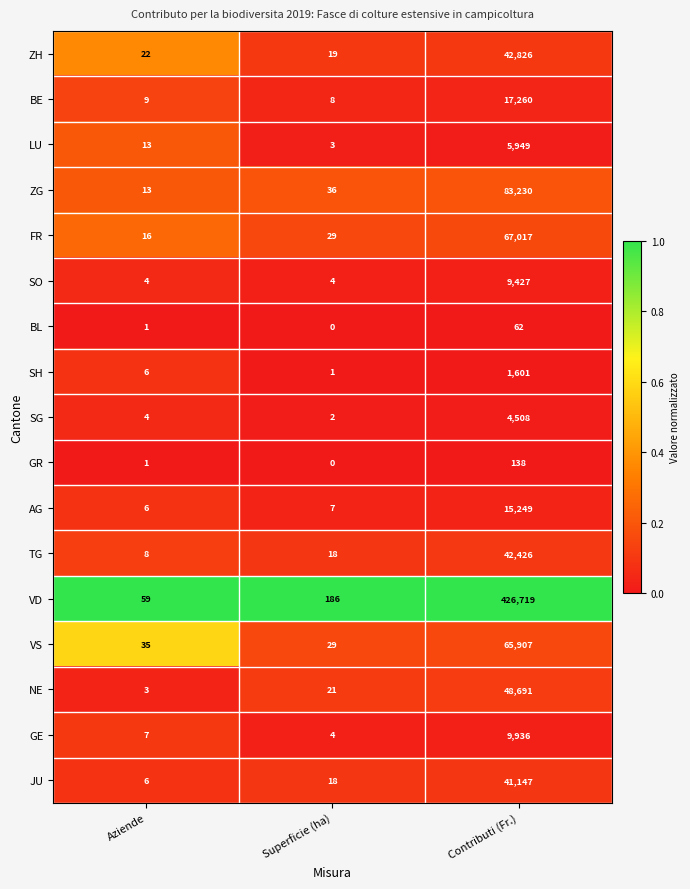

Count the number of categories in the chart.

3